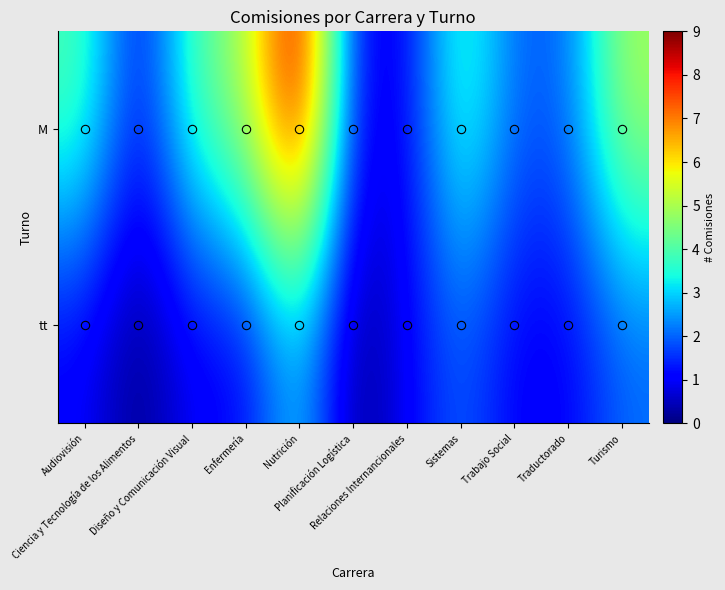

At which category is the sum across all series the highest?

Nutrición